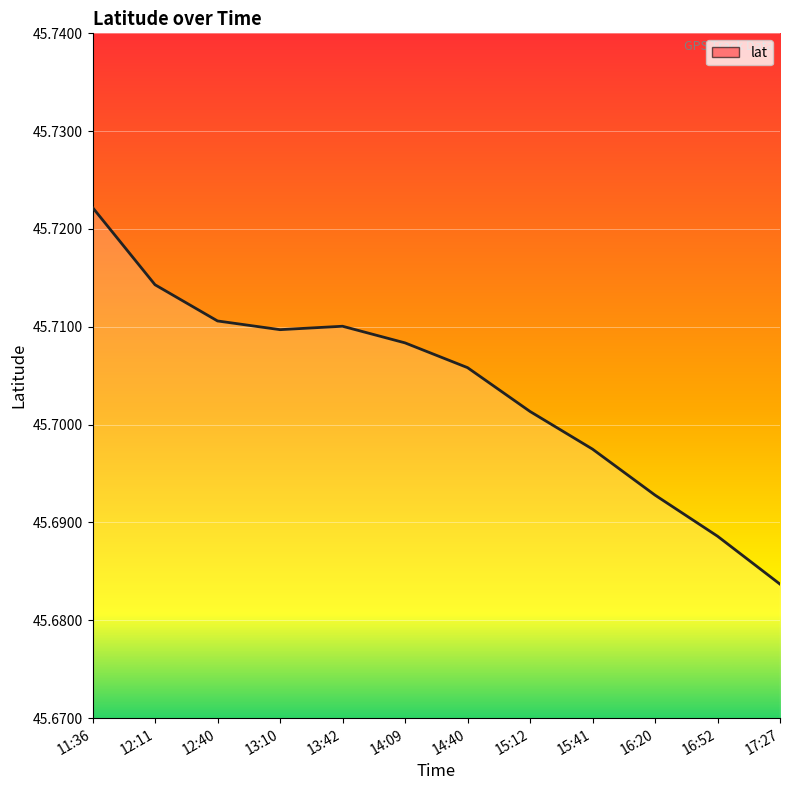

True or false: the data shows 22.5 at 11:36.

False